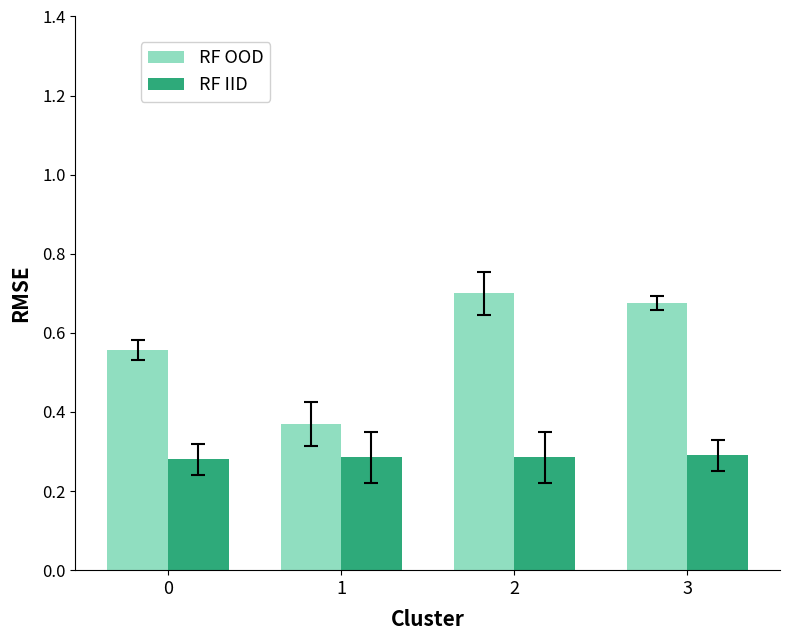

What is the sum of all RF IID values?

1.1